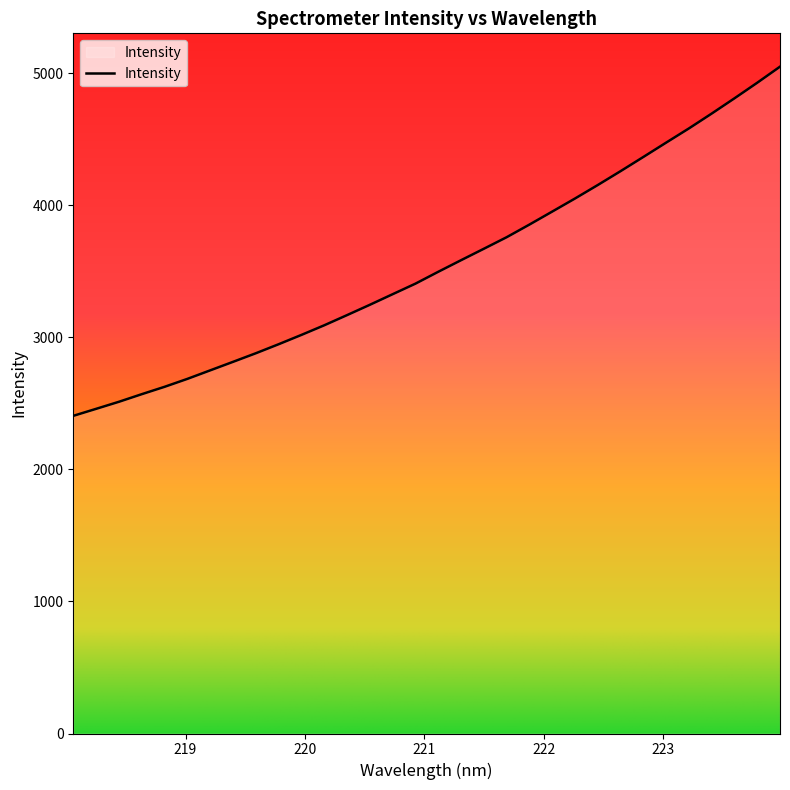

What is the difference between the maximum and second lowest values?

2590.5